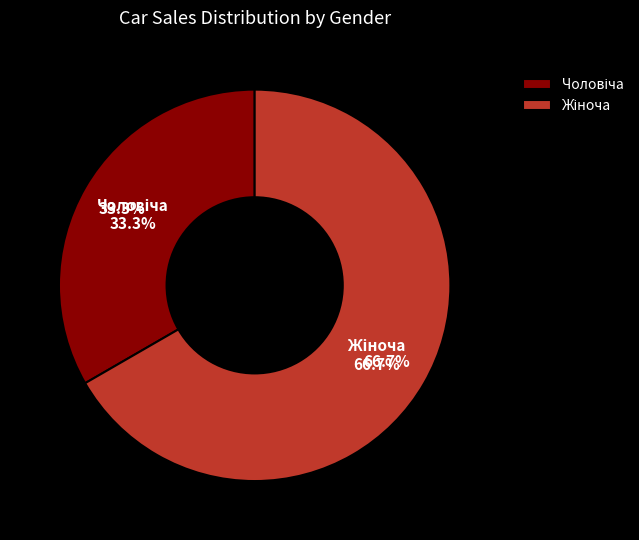

True or false: Жіноча accounts for 67% of the total.

True